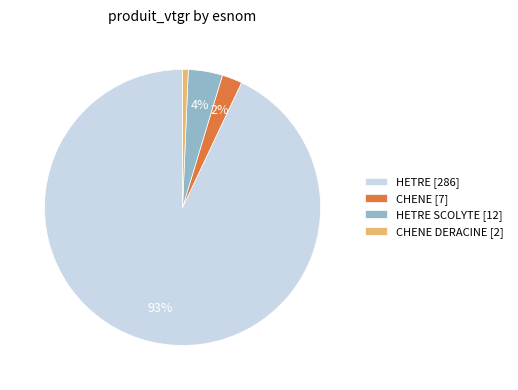

Is the sum of HETRE [286] and HETRE SCOLYTE [12] greater than half?

Yes